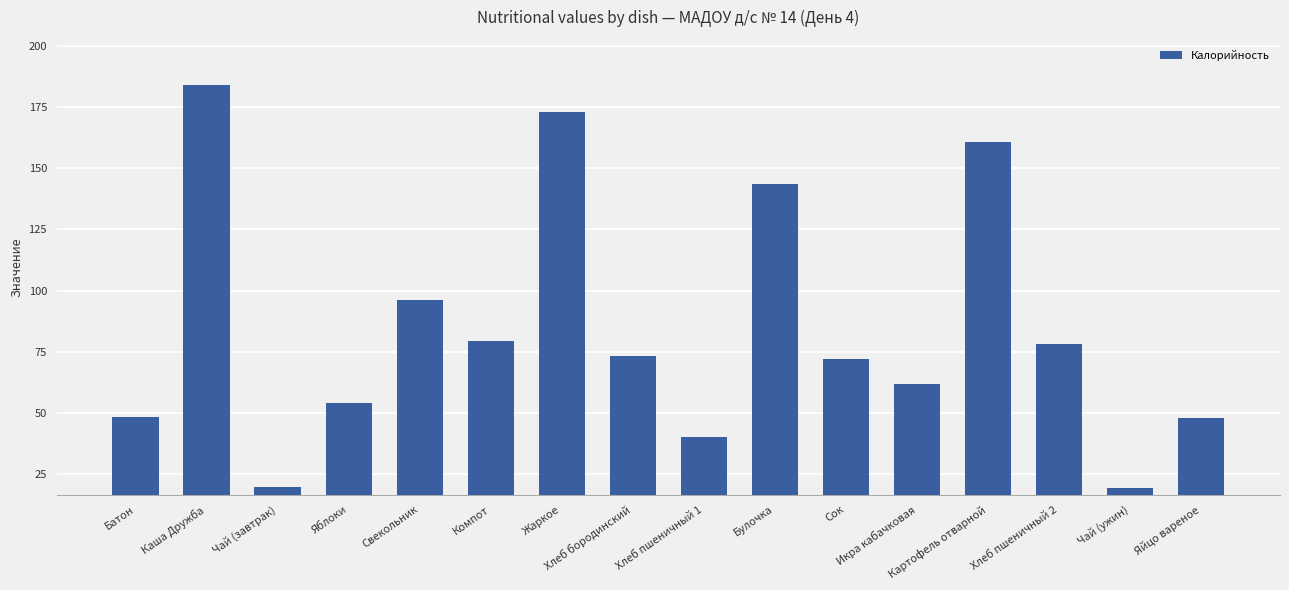

What is the ratio of the value at Сок to the value at Хлеб бородинский?

1.0